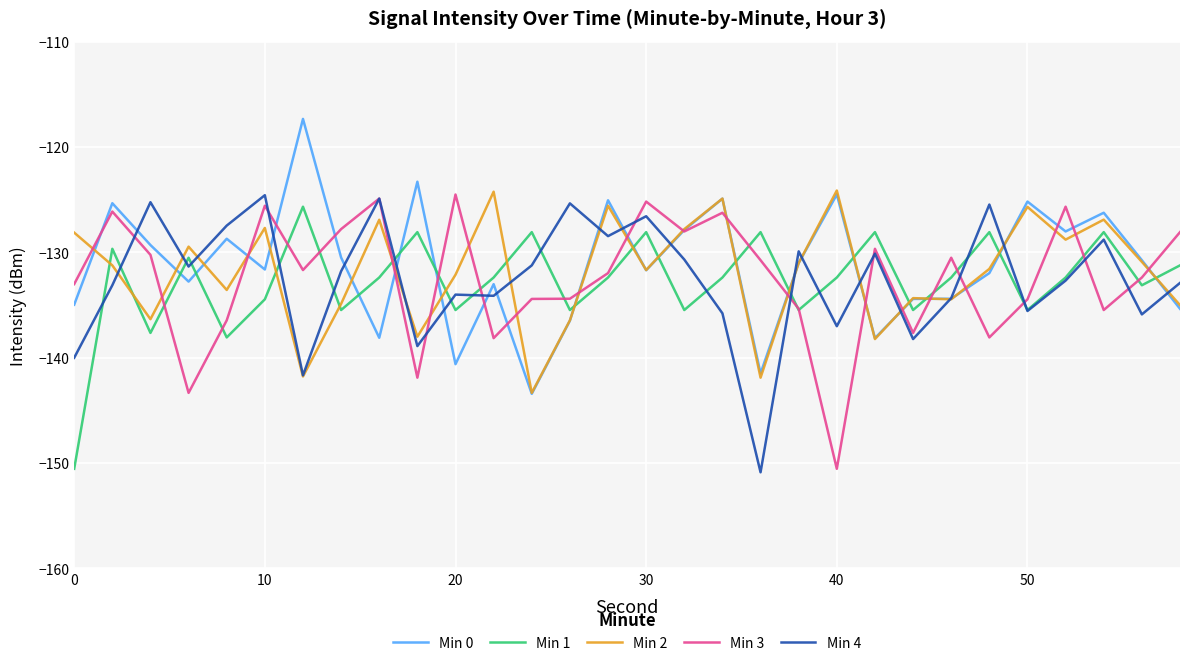

What is the highest value of the Min 0 series?

-117.3